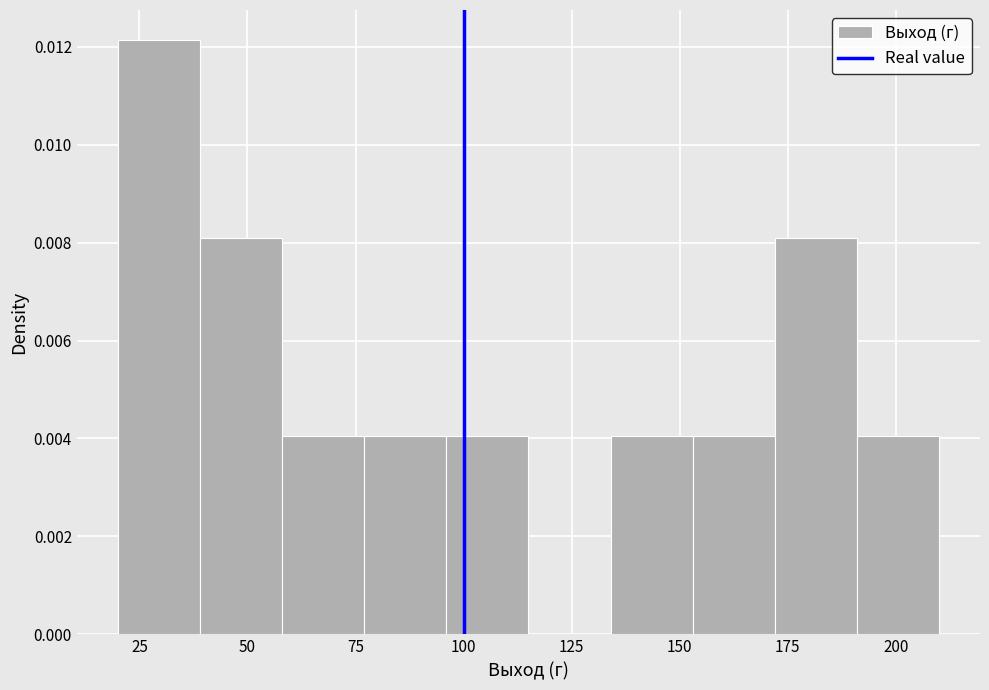

Around what value on the x-axis is the tallest bar? Give the approximate position of its centre, as read against the axis.

30